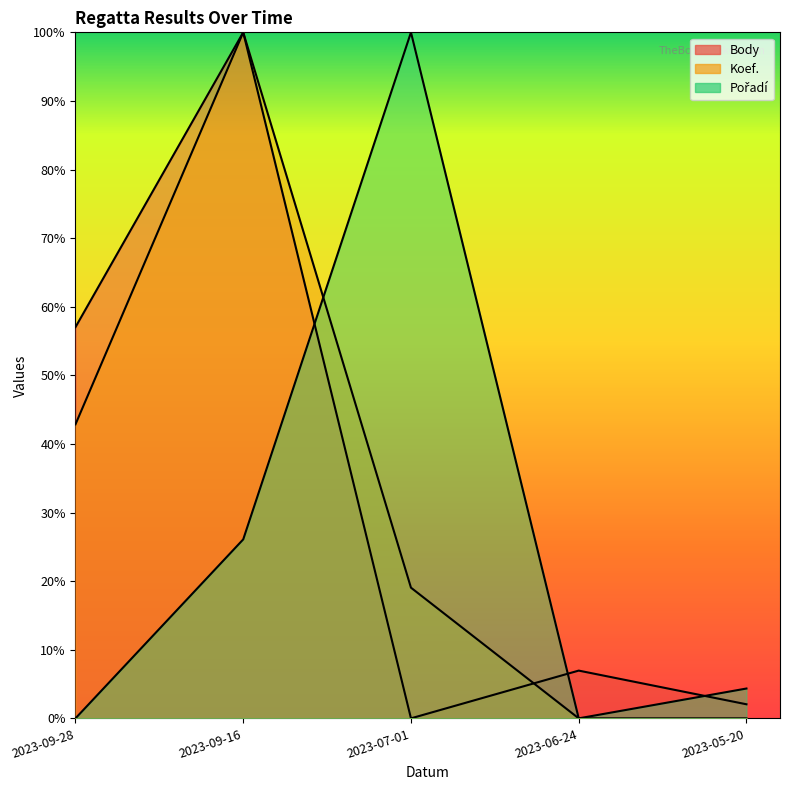

True or false: Body and Pořadí intersect in this chart.

True